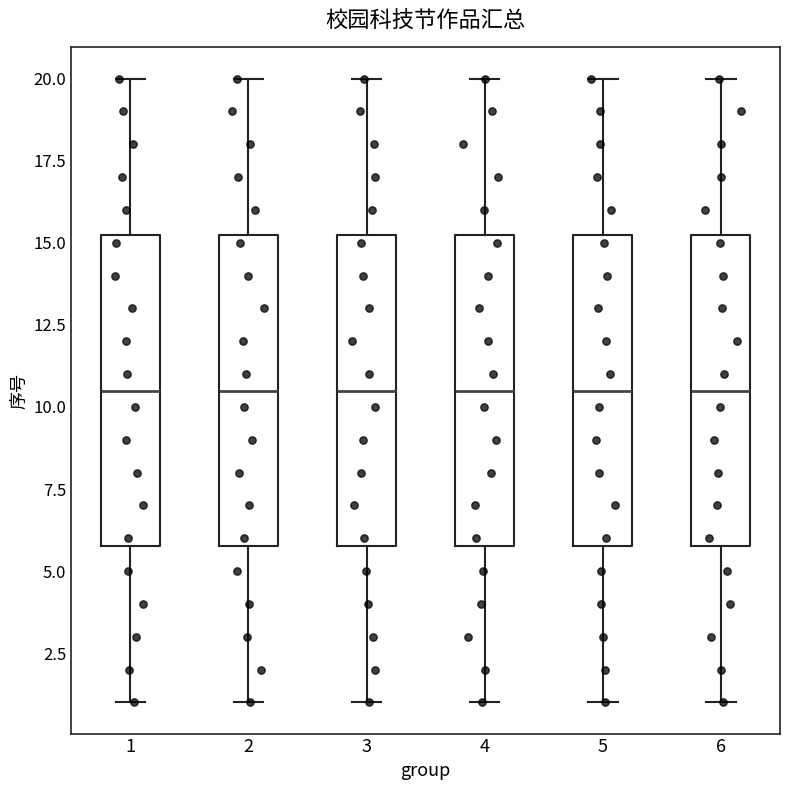

Where does the median line of the box at x = 4 sit on the y-axis? The values are not printed on the chart, so give them approximately, as read against the axis.

10.5